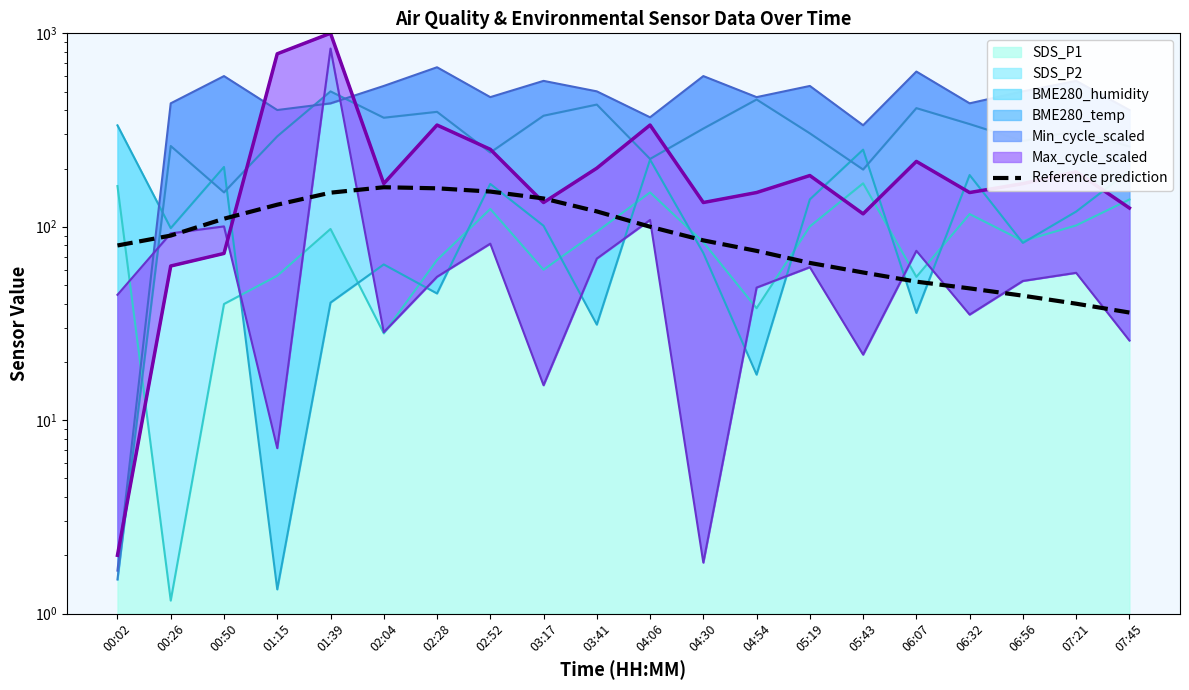

What is the approximate value at 04:06, to the nearest 10?

100